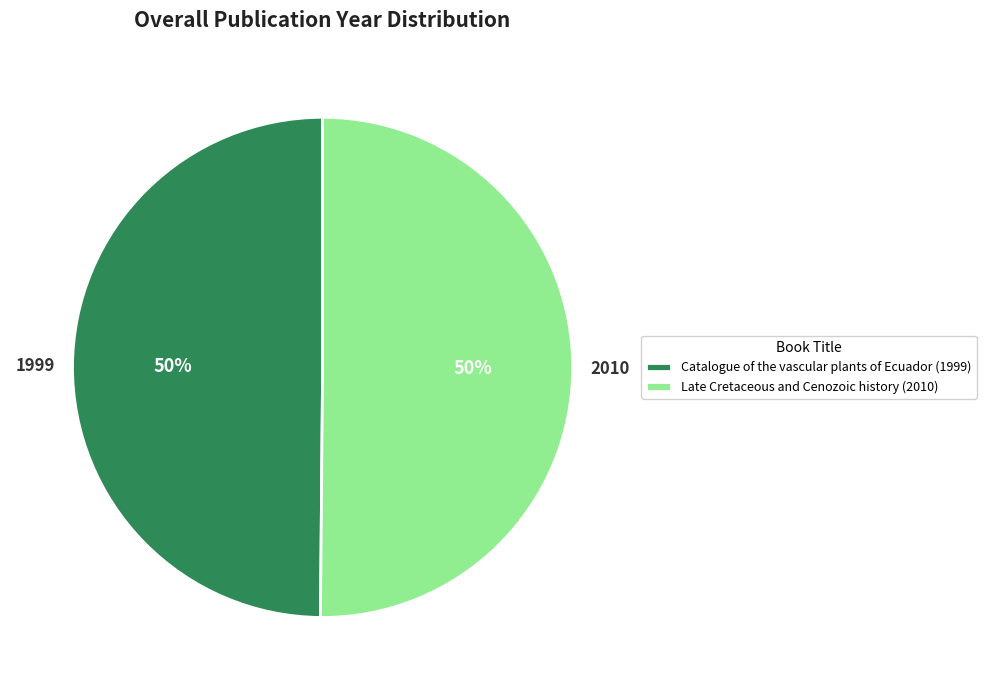

What is the ratio of the value at Catalogue of the vascular plants of Ecuador (1999) to the value at Late Cretaceous and Cenozoic history (2010)?

1.0